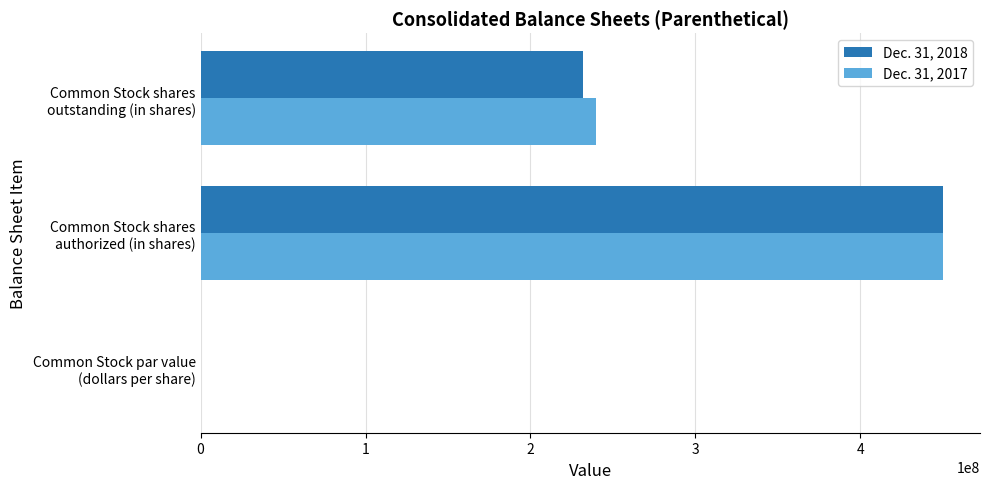

How many values in Dec. 31, 2017 are above zero?

2